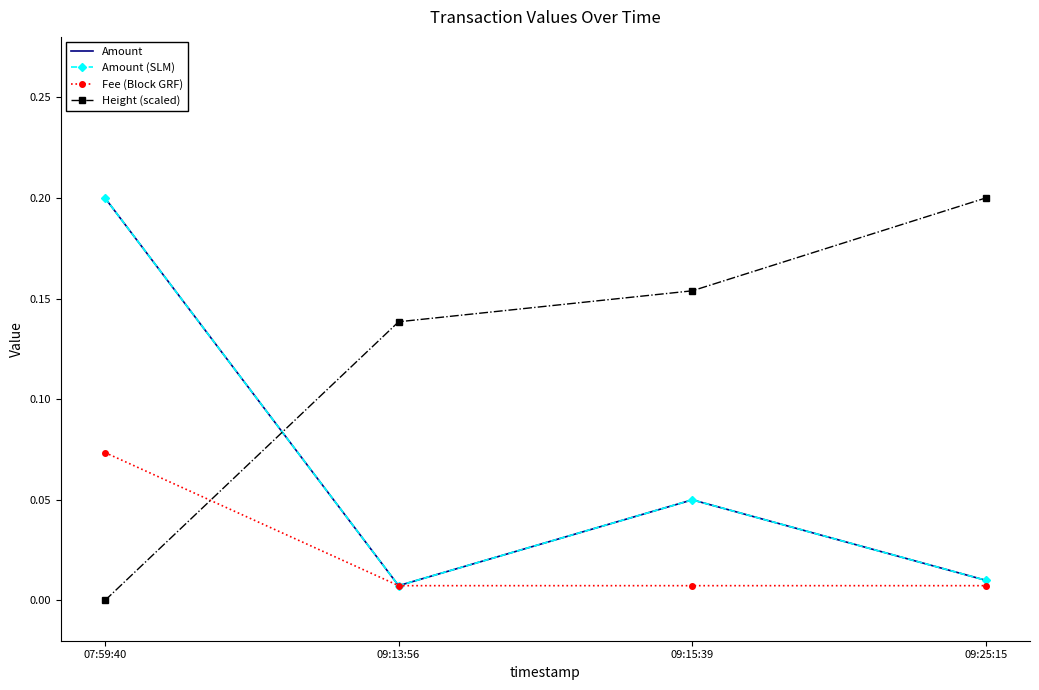

Does the chart have visible grid lines?

No